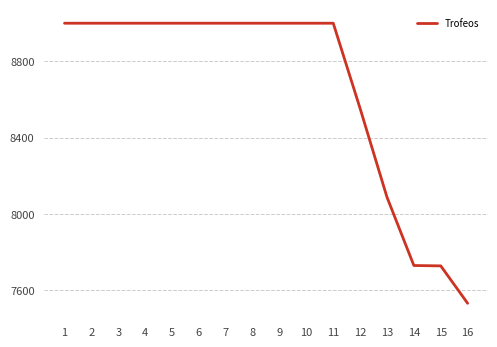

Read the value at 6, to the nearest 10.

9000